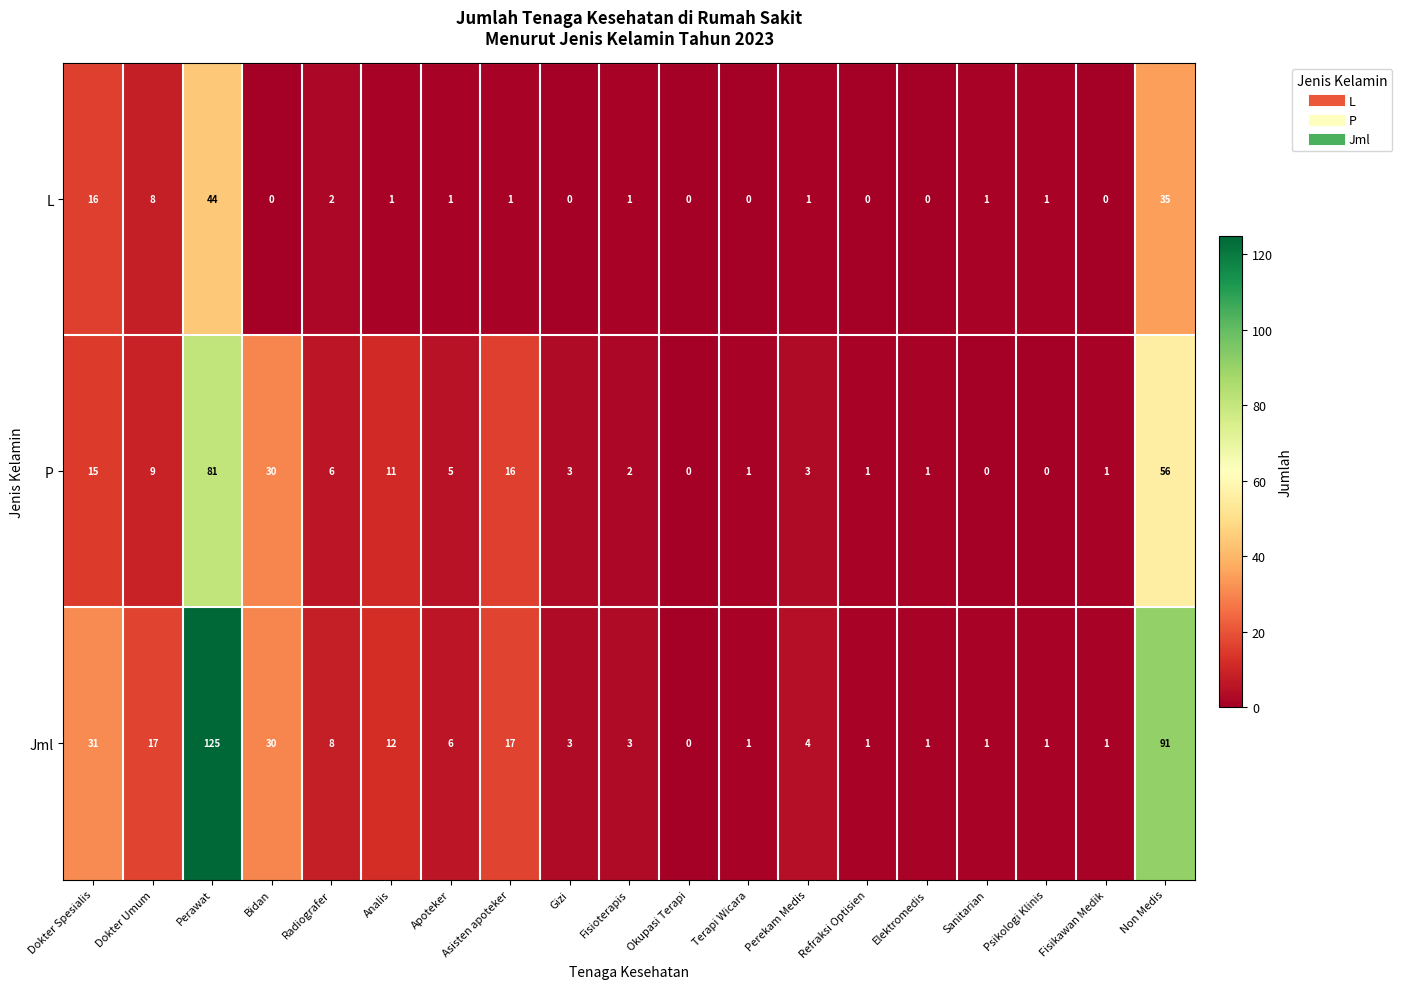

At how many categories does at least one series exceed 23?

4